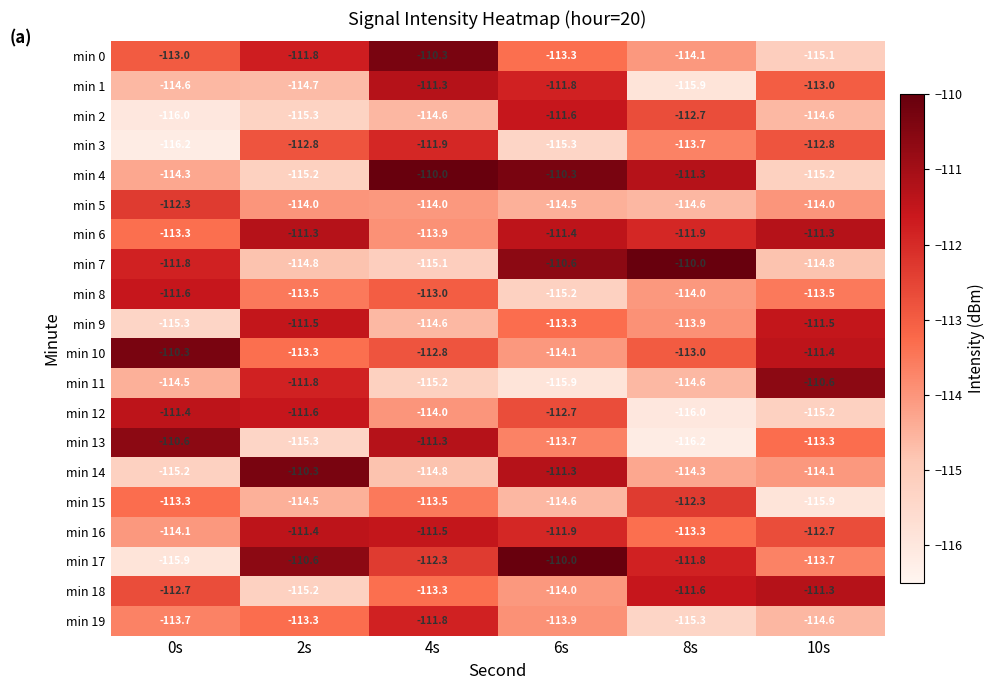

What is the highest value of the min 18 series?

-111.3